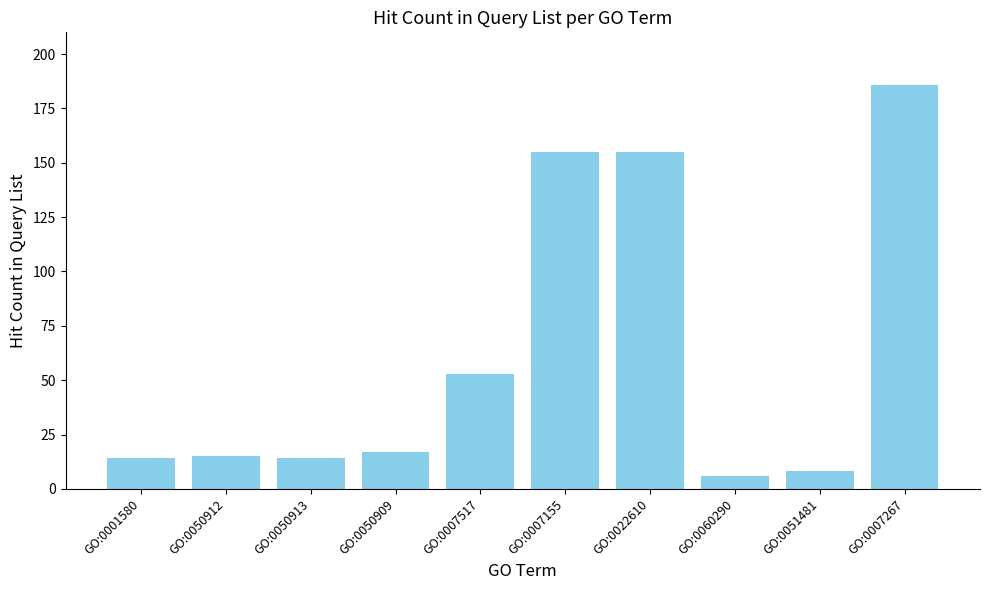

Reading left to right, list all the values displayed in this chart.

14	15	14	17	53	155	155	6	8	186